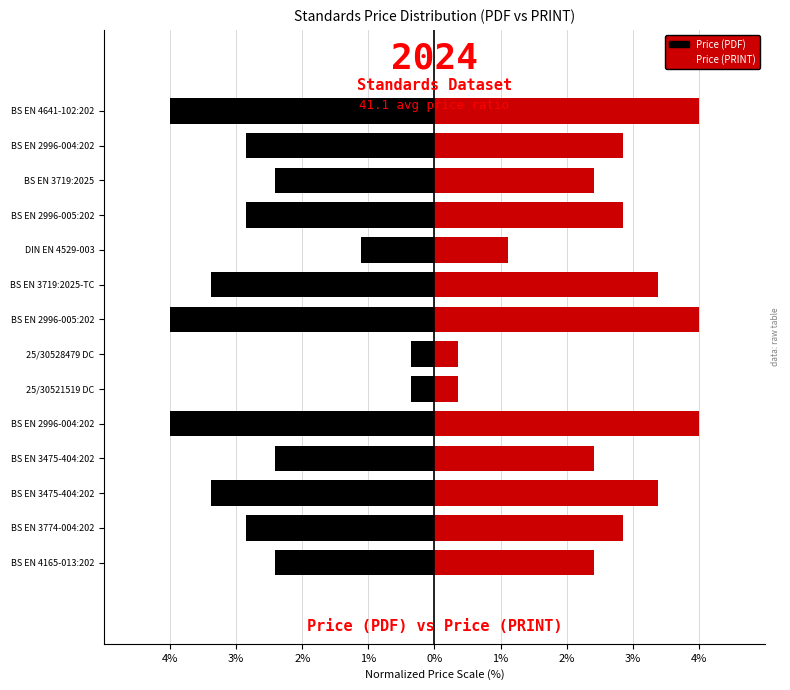

What is the average value of the Price (PDF) series?

-2.6